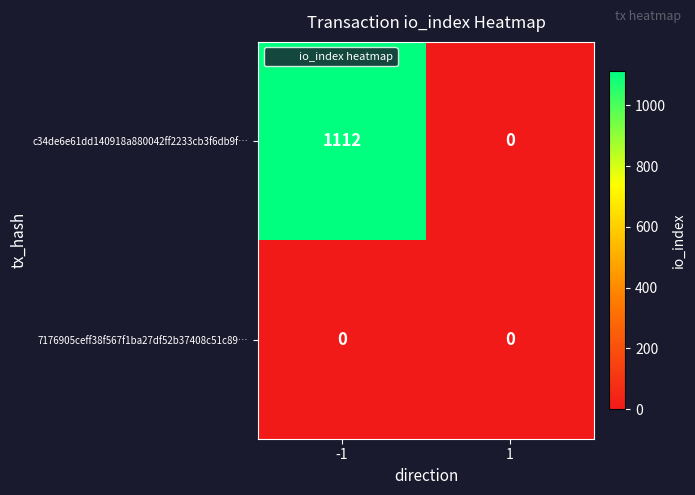

Rank the series by their average value, from highest to lowest.

c34de6e61dd140918a880042ff2233cb3f6db9f…, 7176905ceff38f567f1ba27df52b37408c51c89…